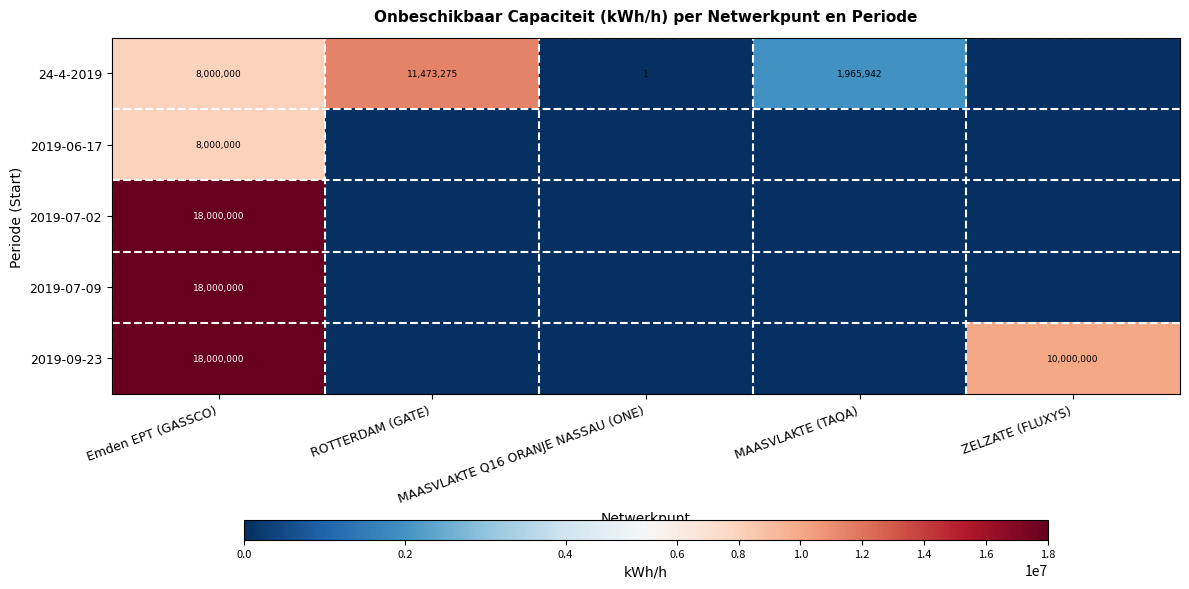

True or false: 24-4-2019 has a value of 1965942 at MAASVLAKTE (TAQA).

True